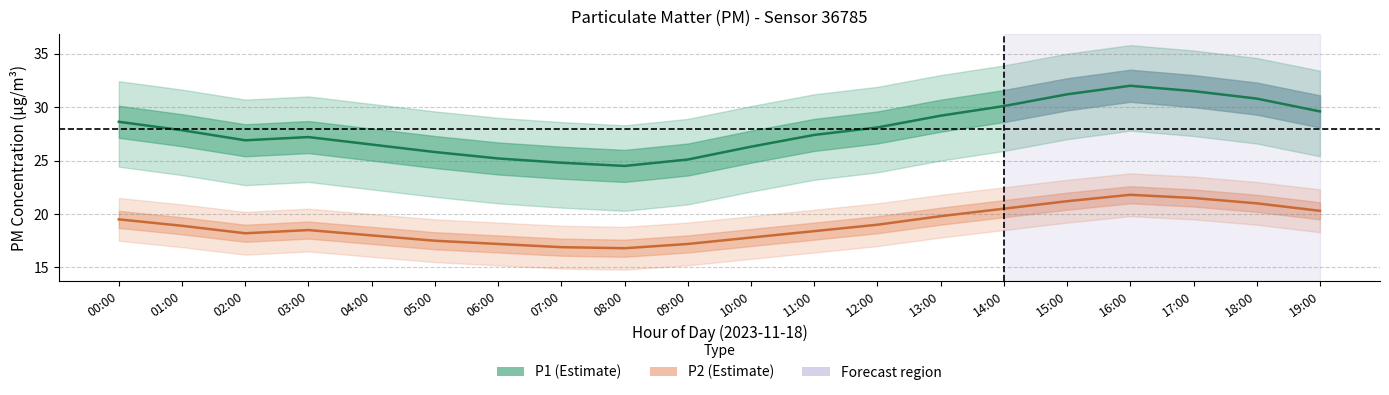

In P2 (Estimate), how many points are lower than both neighbors (excluding endpoints)?

2